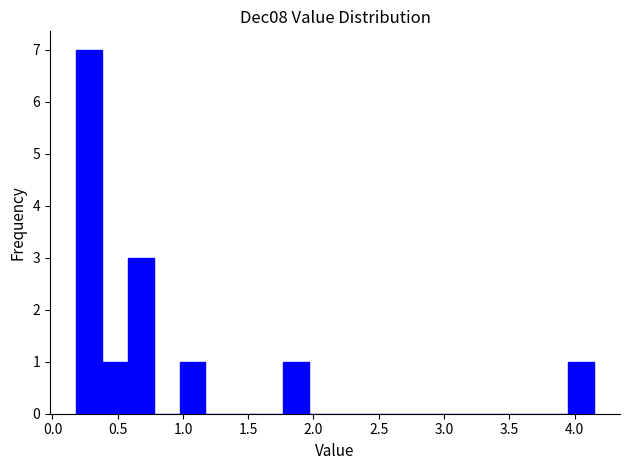

Read against the x-axis, roughly where is the centre of the tallest bar?

0.30